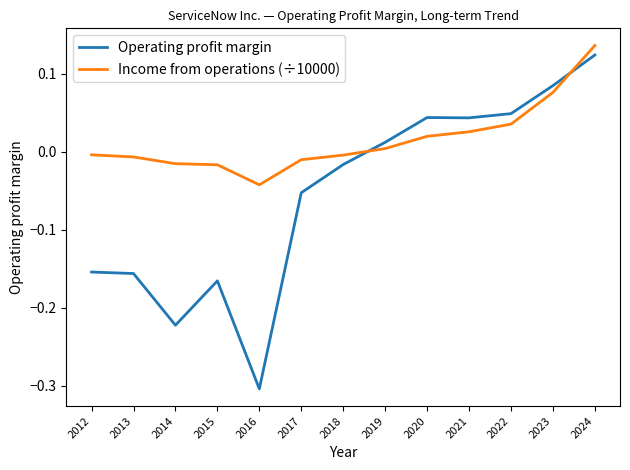

True or false: Operating profit margin has a value of 0.0 at 2024.

False